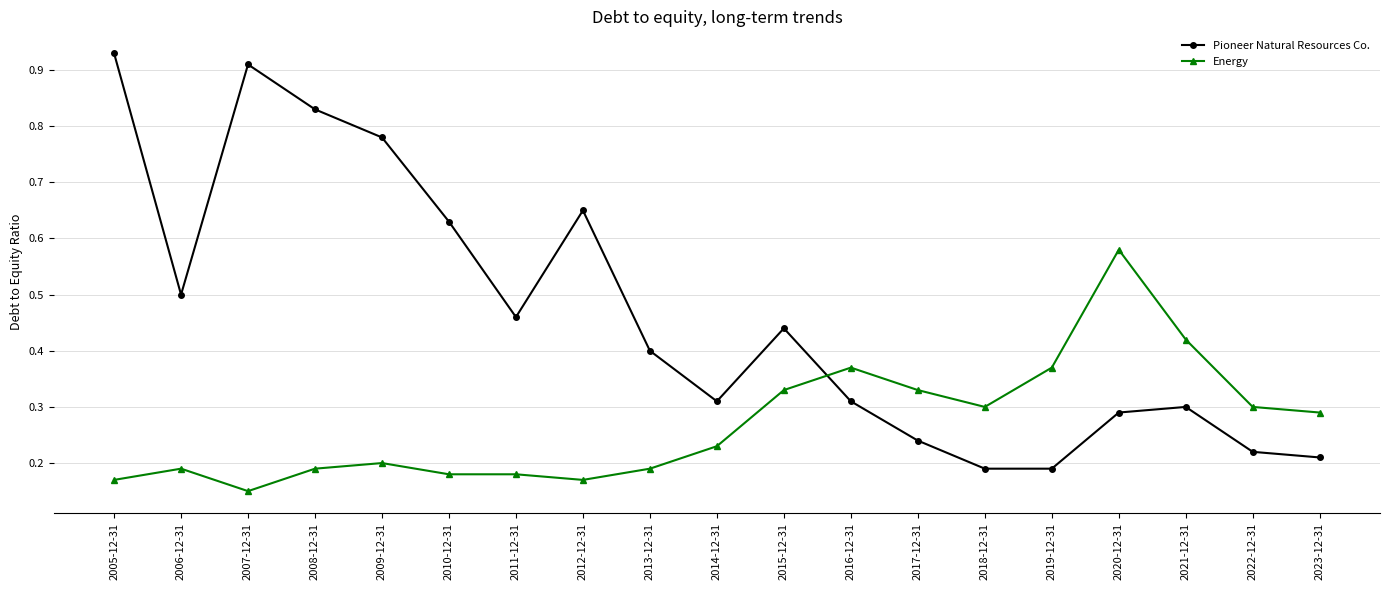

At 2022-12-31, list the series in order from largest to smallest.

Energy, Pioneer Natural Resources Co.